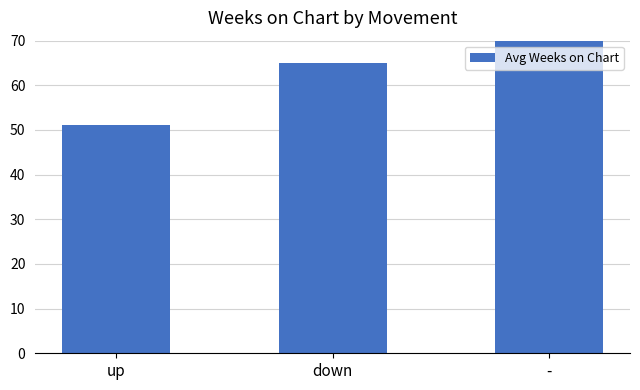

Approximately how many times larger is the value at up compared to -?

0.7